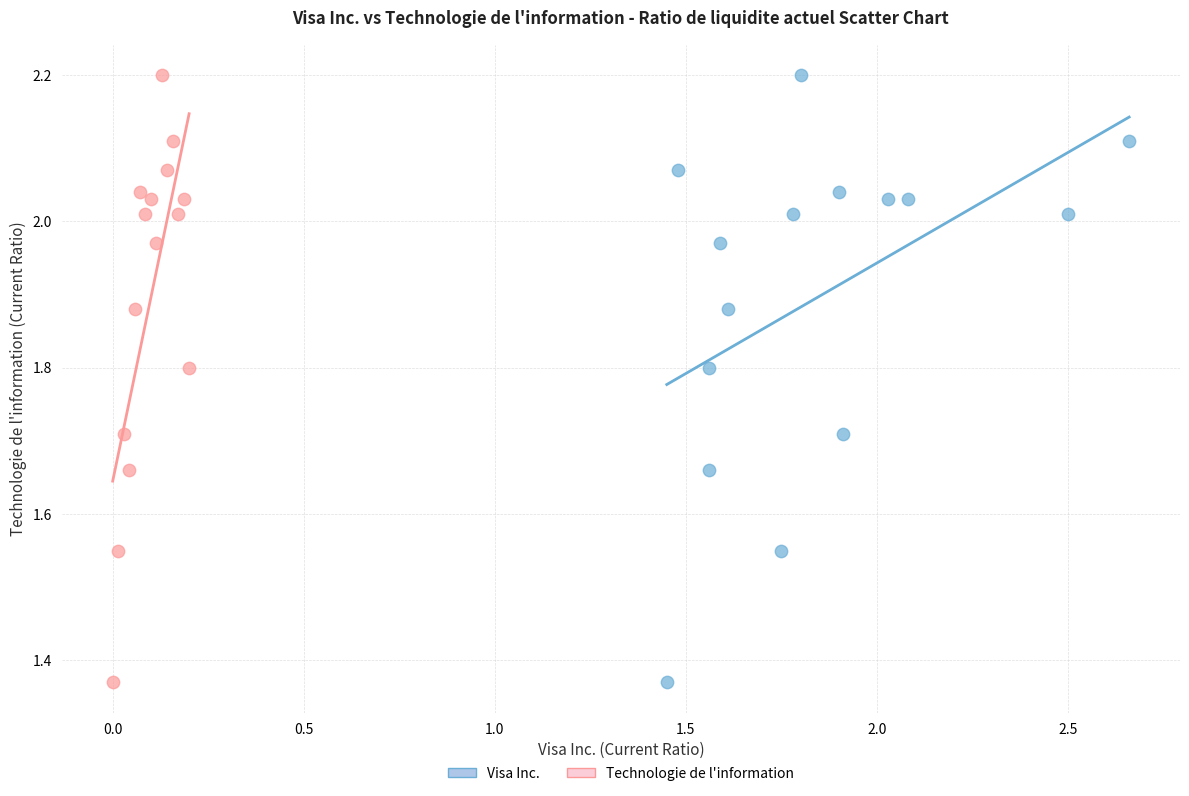

What are all the series names shown in the legend?

Visa Inc., Technologie de l'information